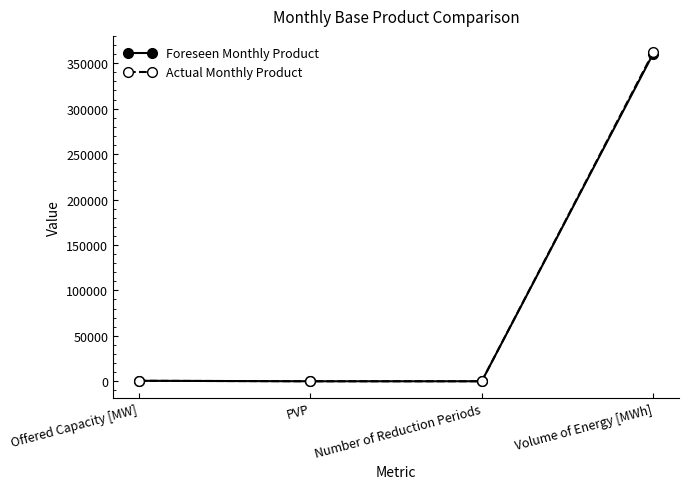

Is it true that Actual Monthly Product equals -112810 at Number of Reduction Periods?

False